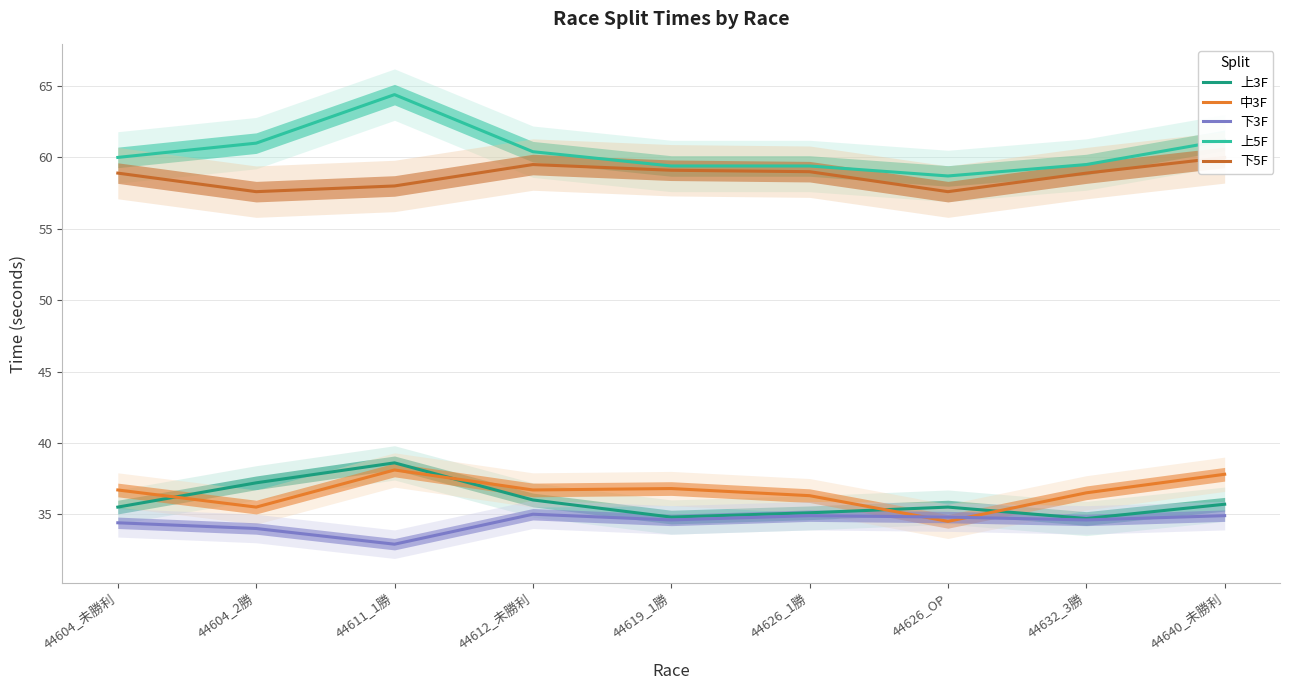

Reading left to right, list all the values displayed in this chart.

上3F: 35.5	37.2	38.6	36.0	34.8	35.1	35.5	34.7	35.7
中3F: 36.7	35.5	38.1	36.7	36.8	36.3	34.5	36.5	37.8
下3F: 34.4	34.0	32.9	35.0	34.6	34.9	34.8	34.6	34.9
上5F: 60.0	61.0	64.4	60.4	59.4	59.4	58.7	59.5	61.2
下5F: 58.9	57.6	58.0	59.5	59.1	59.0	57.6	58.9	60.0